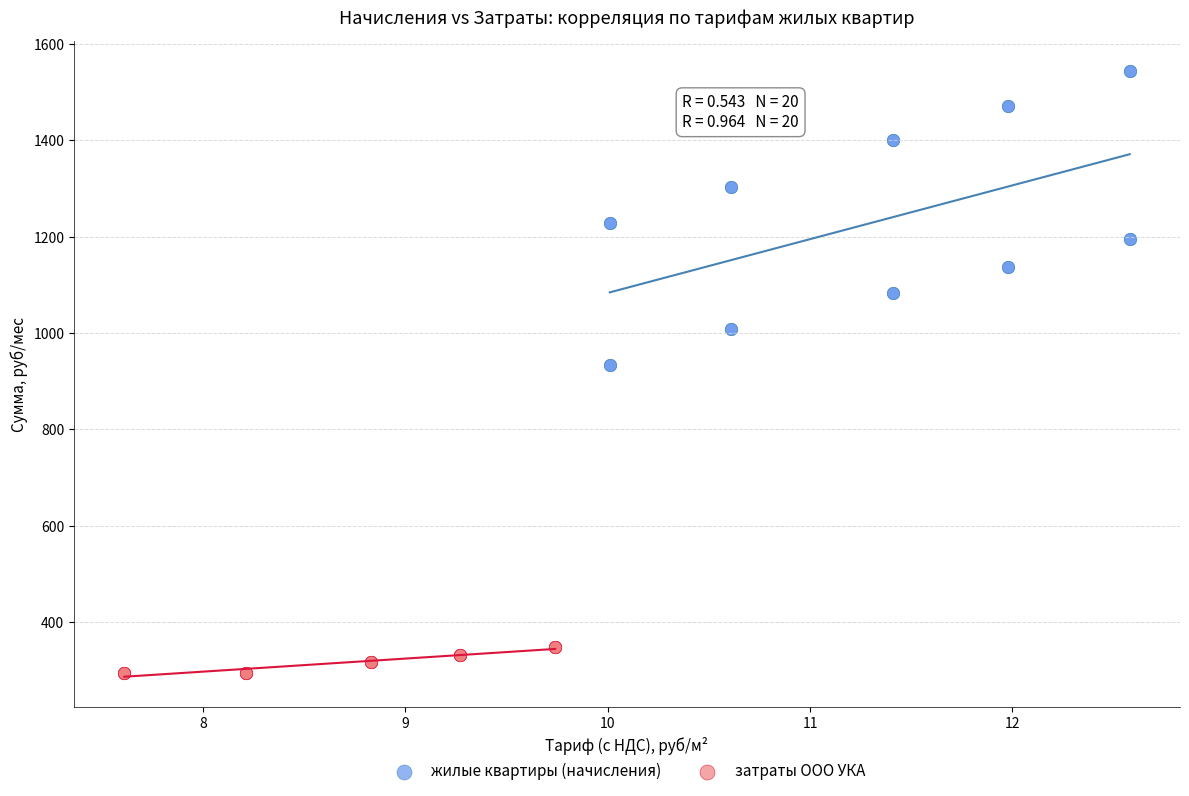

Which series reaches the minimum Y coordinate?

затраты ООО УКА